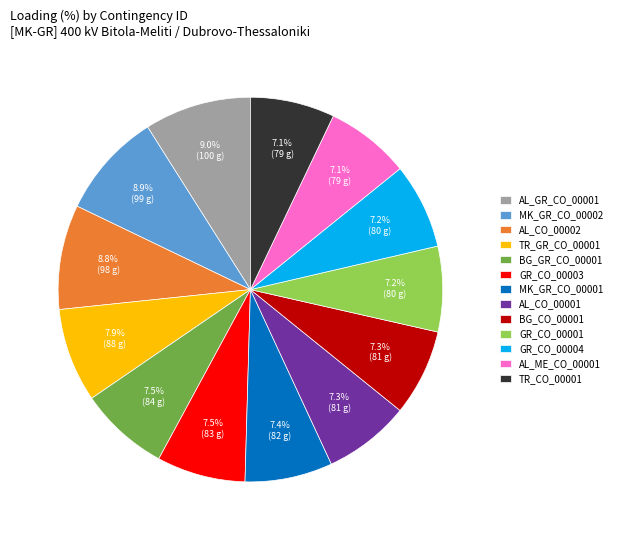

Is it true that AL_ME_CO_00001 is 7% of the pie?

True